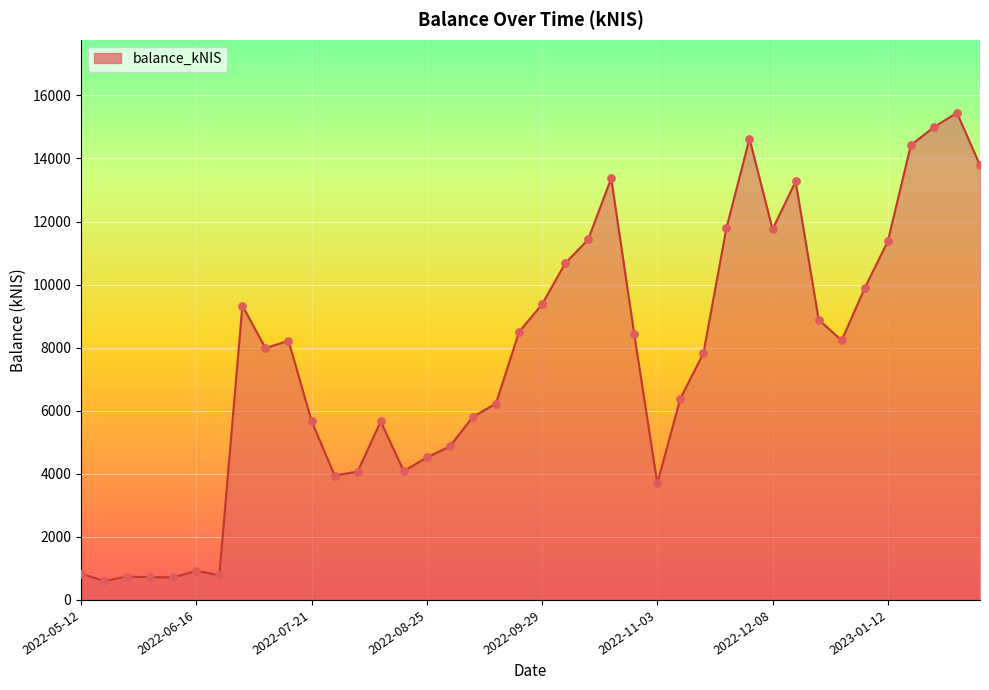

What is the maximum value shown in the chart?

15448.3